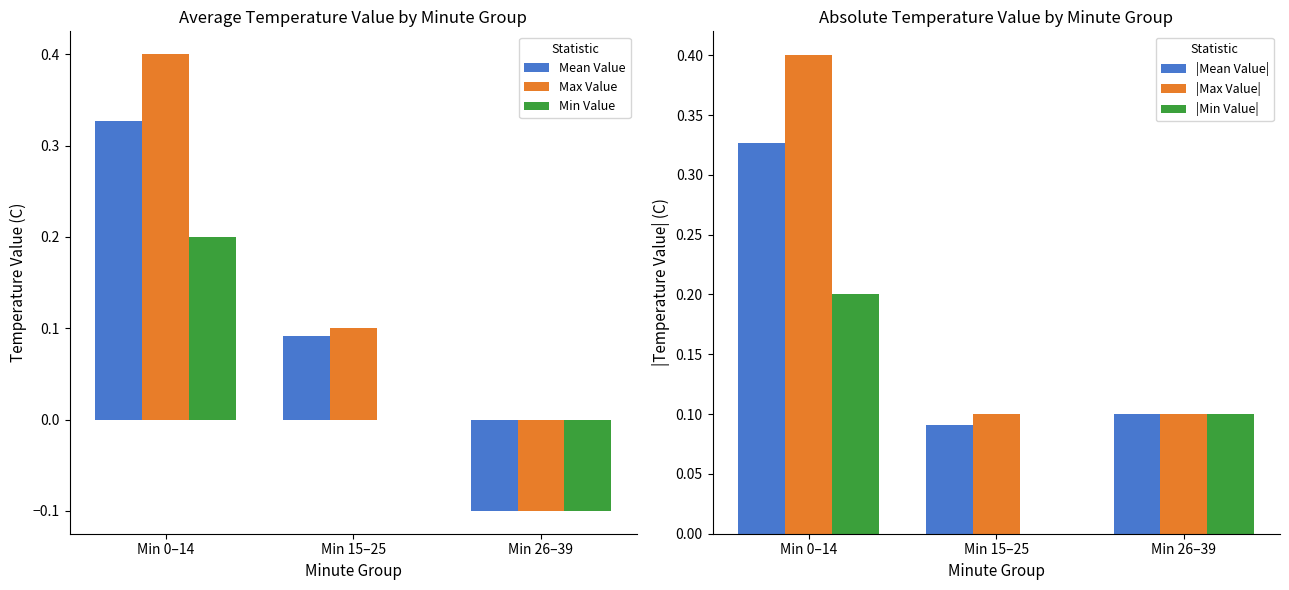

Which label corresponds to the smallest value in the chart?

Min 26–39